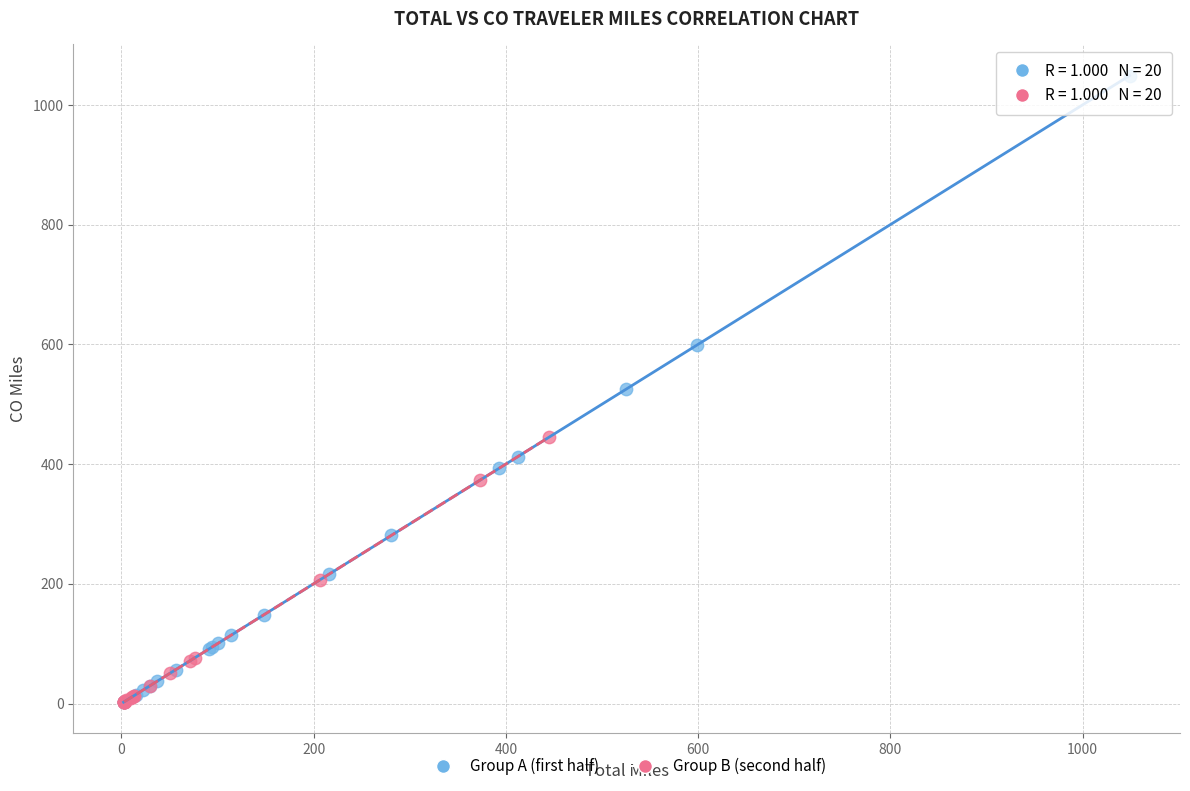

Which series reaches the maximum Y coordinate?

Group A (first half)